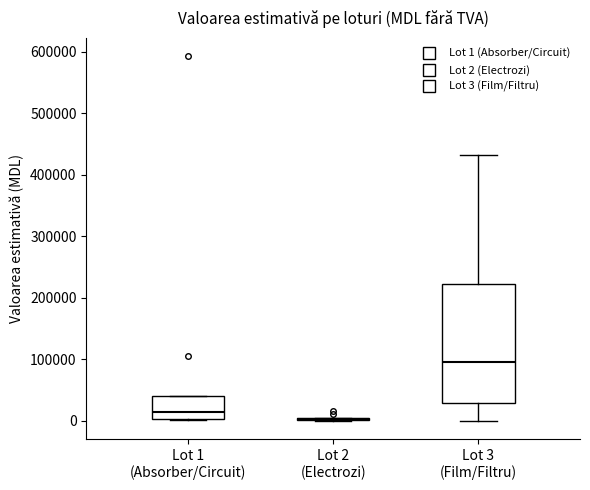

Which box is the tallest, from its lower edge to its upper edge?

Lot 3 (Film/Filtru)